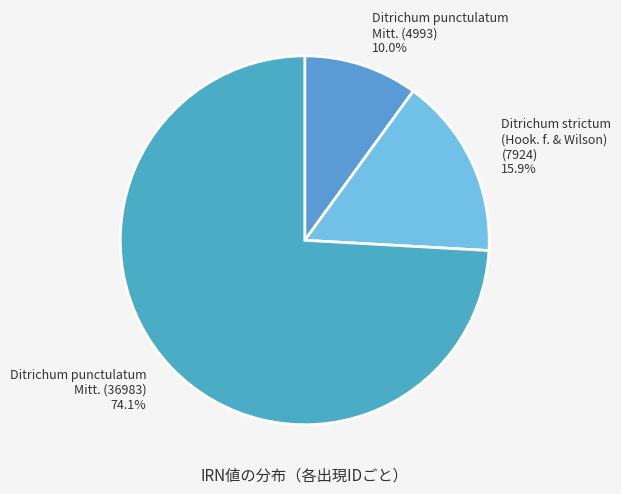

To the nearest percent, what percentage of the pie is Ditrichum strictum (Hook. f. & Wilson) (7924)?

16%